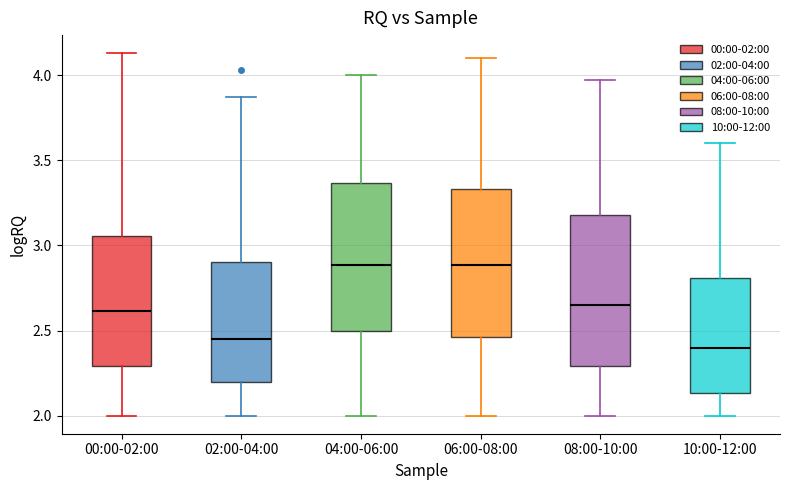

Where is the lower edge of the box for 08:00-10:00 on the y-axis? The values are not printed on the chart, so give them approximately, as read against the axis.

2.30